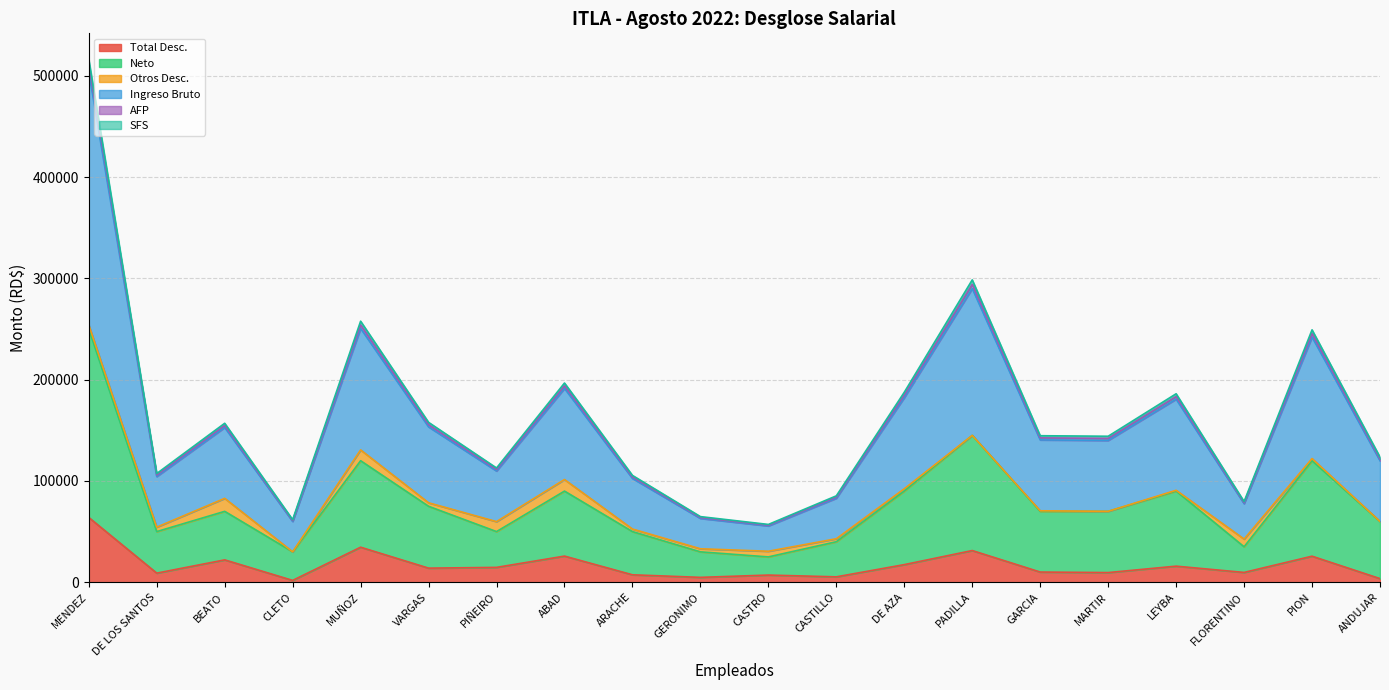

What is the highest value of the Total Desc. series?

63955.8